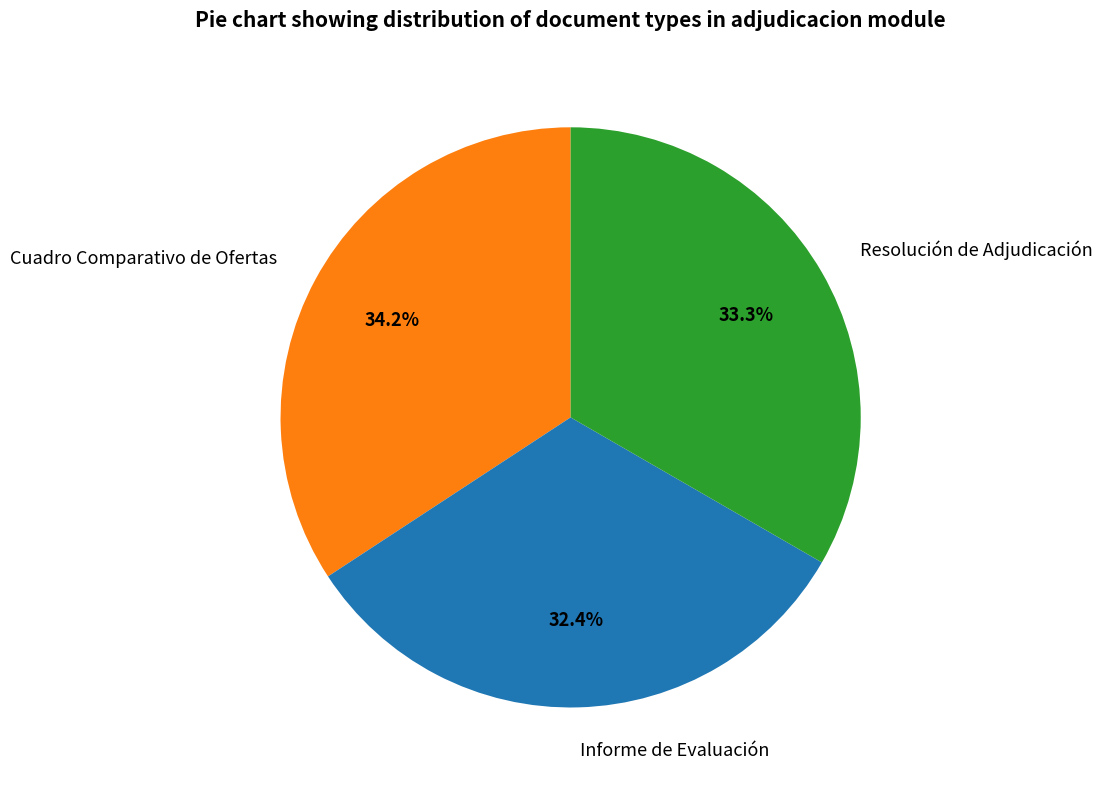

Rank the categories by value from highest to lowest.

Cuadro Comparativo de Ofertas, Resolución de Adjudicación, Informe de Evaluación